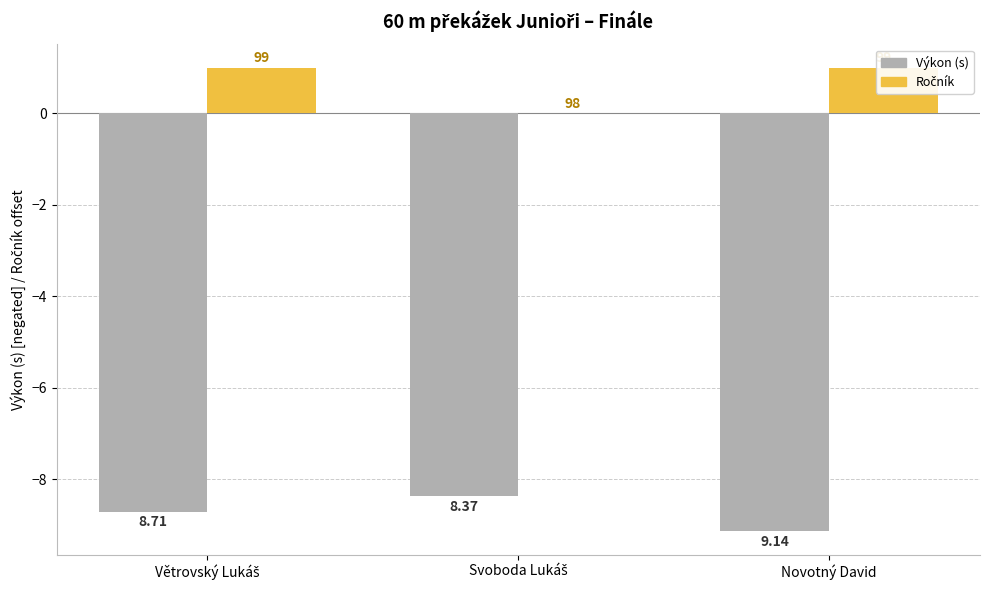

How many Ročník (−98) values are between 0 and 1?

3